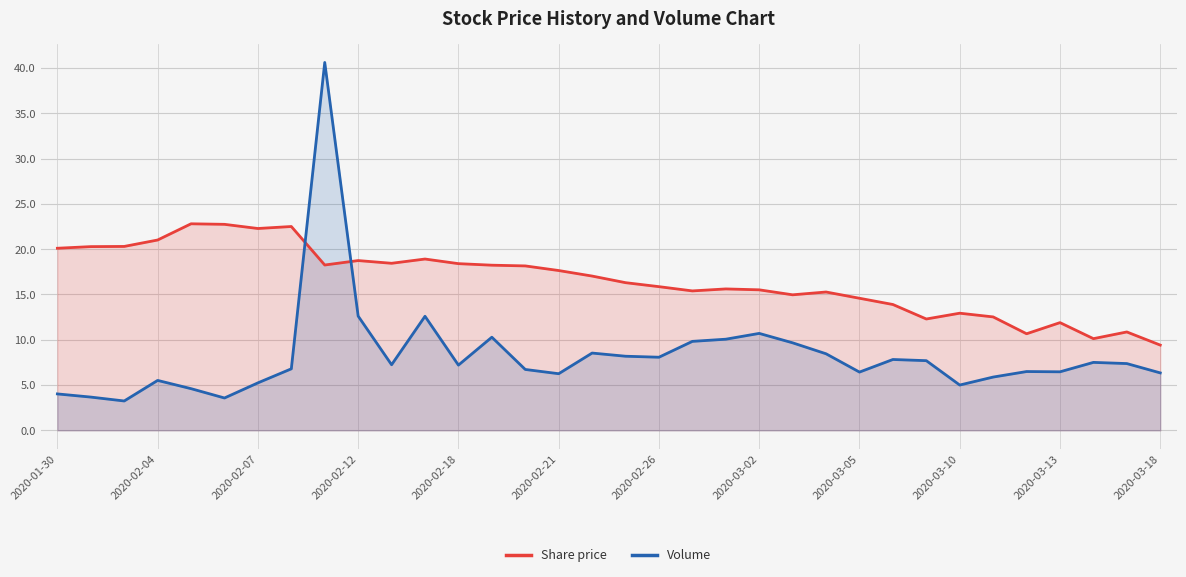

True or false: Volume has a value of 3.4 at 29.

False